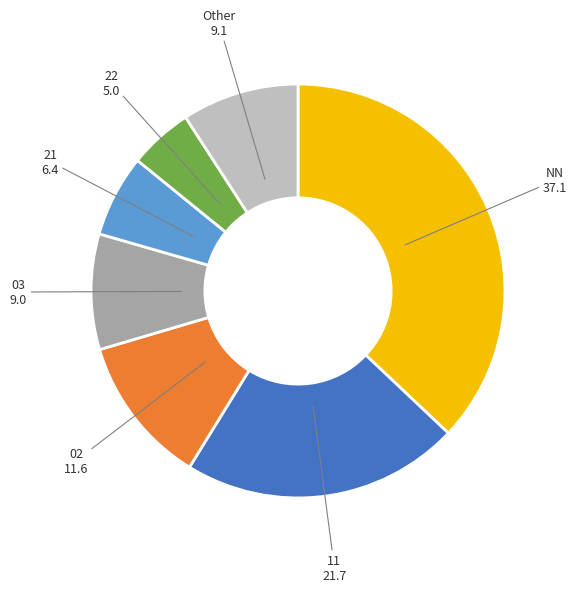

Does 22 account for over 50% of the chart?

No